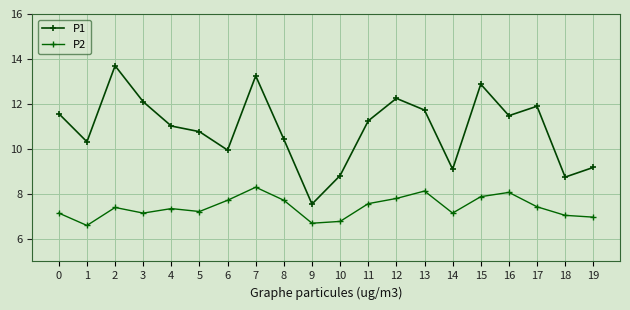

Which series changed the most between 3 and 13?

P2